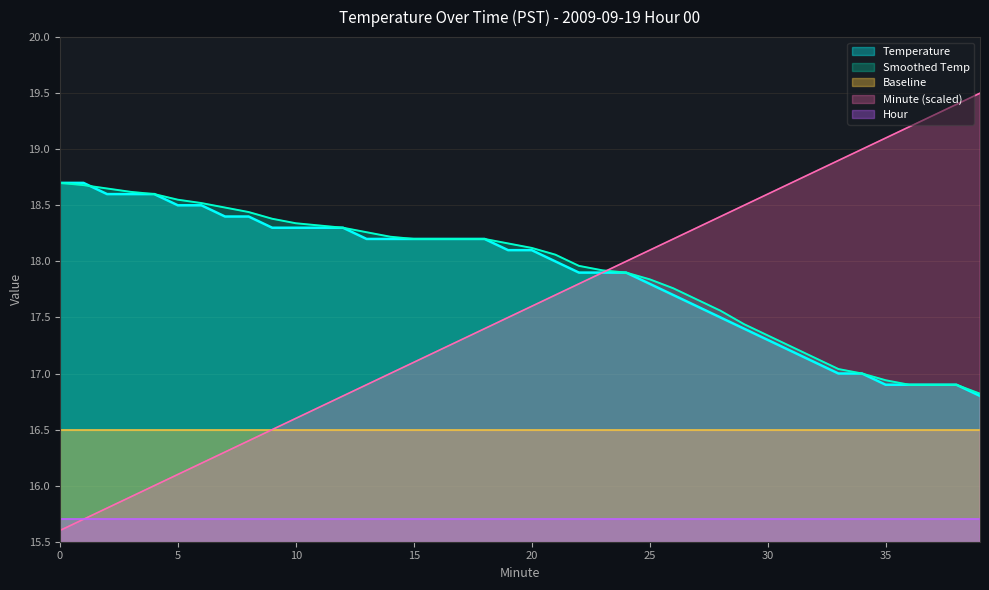

What are all the series names shown in the legend?

Temperature, Smoothed Temp, Baseline, Minute (scaled), Hour